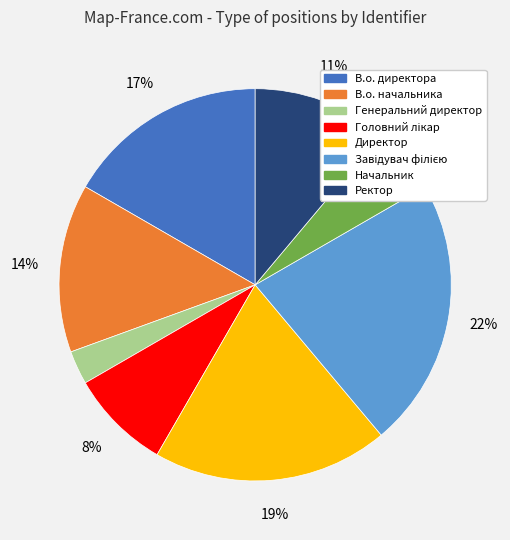

Is the sum of В.о. начальника and Генеральний директор greater than half?

No